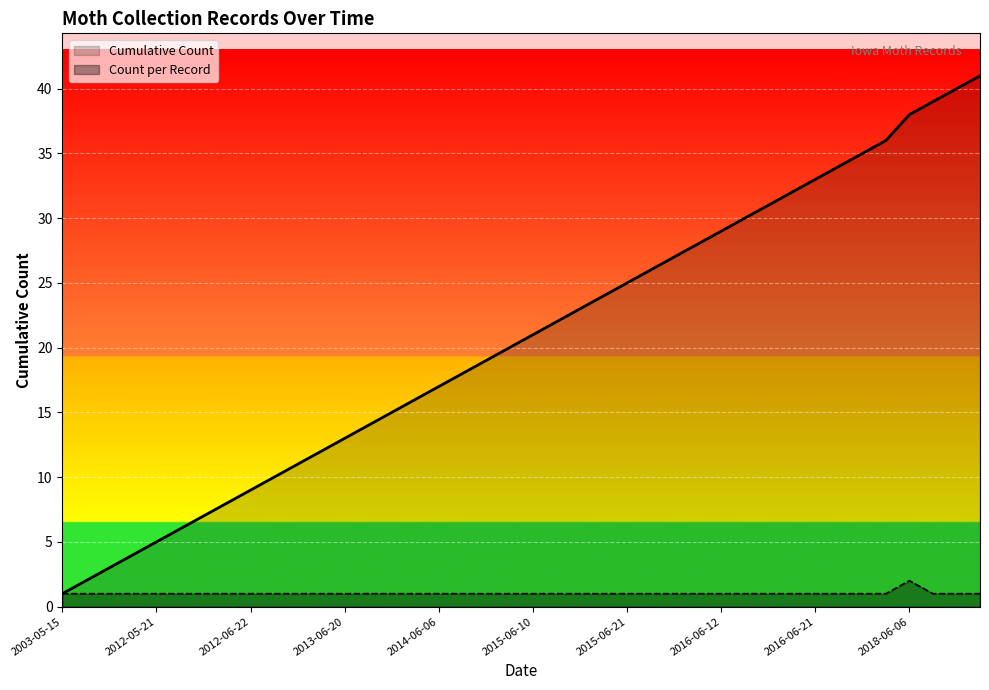

List the series in order of their overall mean, lowest first.

Count per Record, Cumulative Count